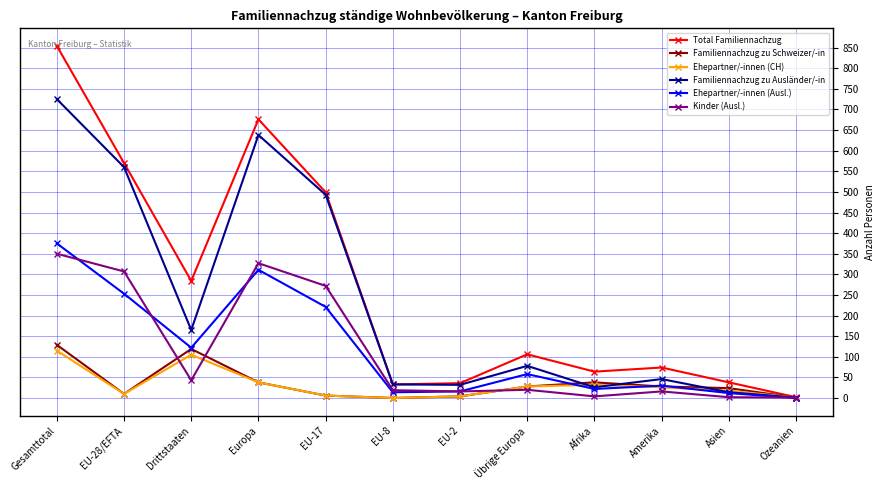

Where is Kinder (Ausl.) nearest to the value 175?

EU-17